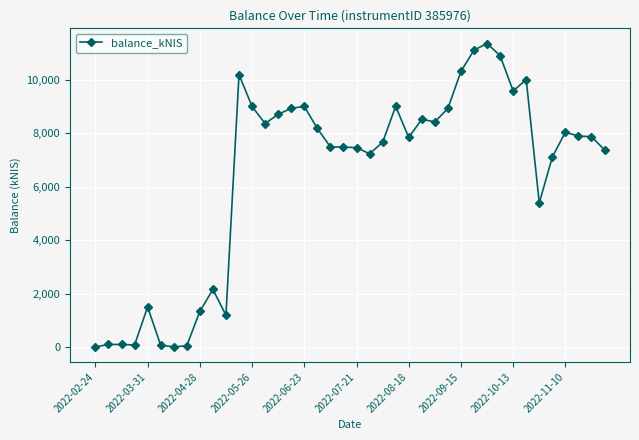

What is the greatest value displayed?

11370.2